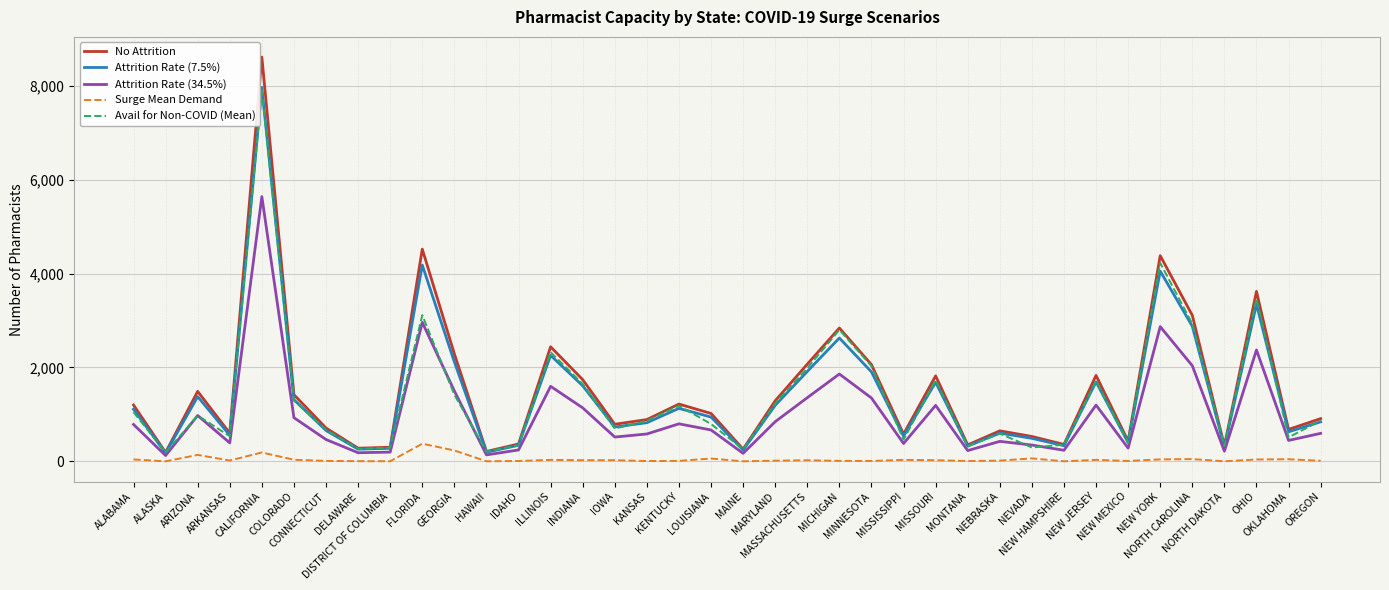

In Avail for Non-COVID (Mean), how many points are higher than both neighbors (excluding endpoints)?

11